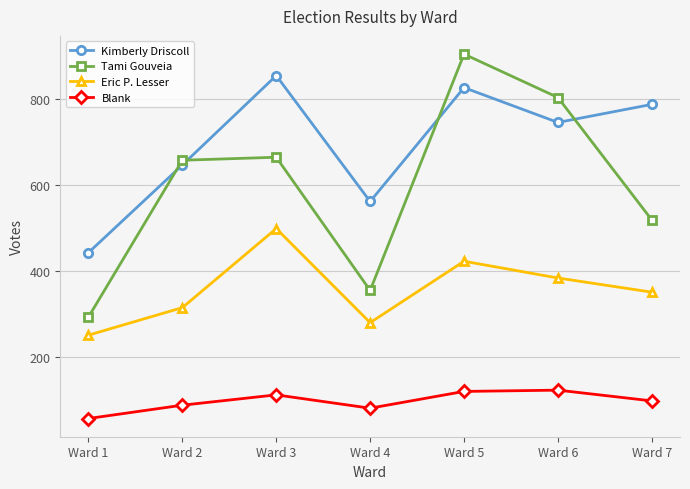

What is the sum of all Kimberly Driscoll values?

4861